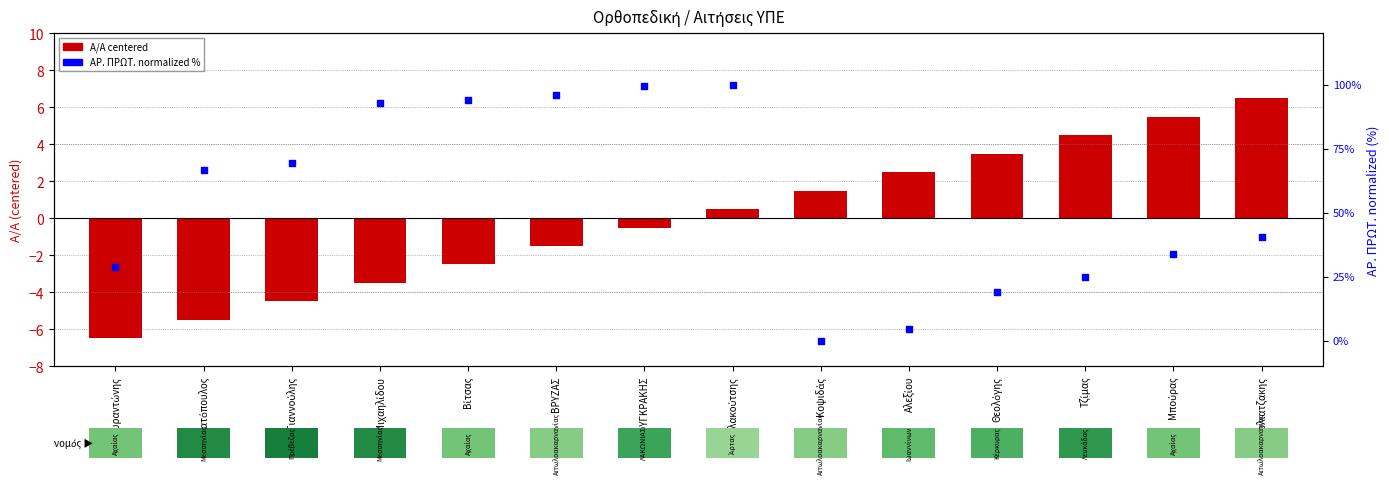

At how many categories does at least one series exceed 88?

5